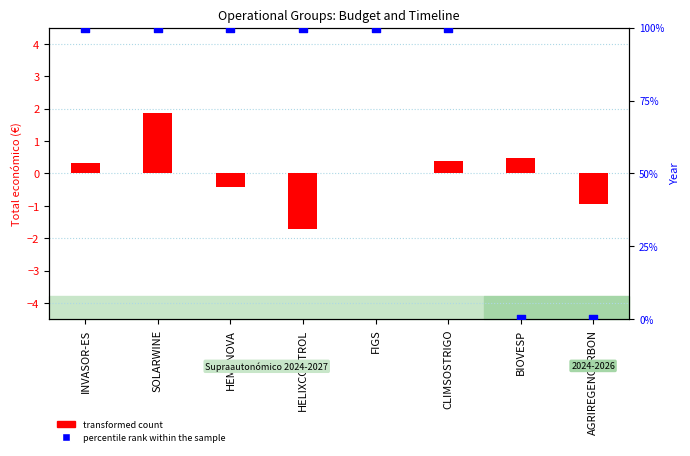

Is the value of percentile rank within the sample at BIOVESP greater than the value of transformed count at INVASOR-ES?

No